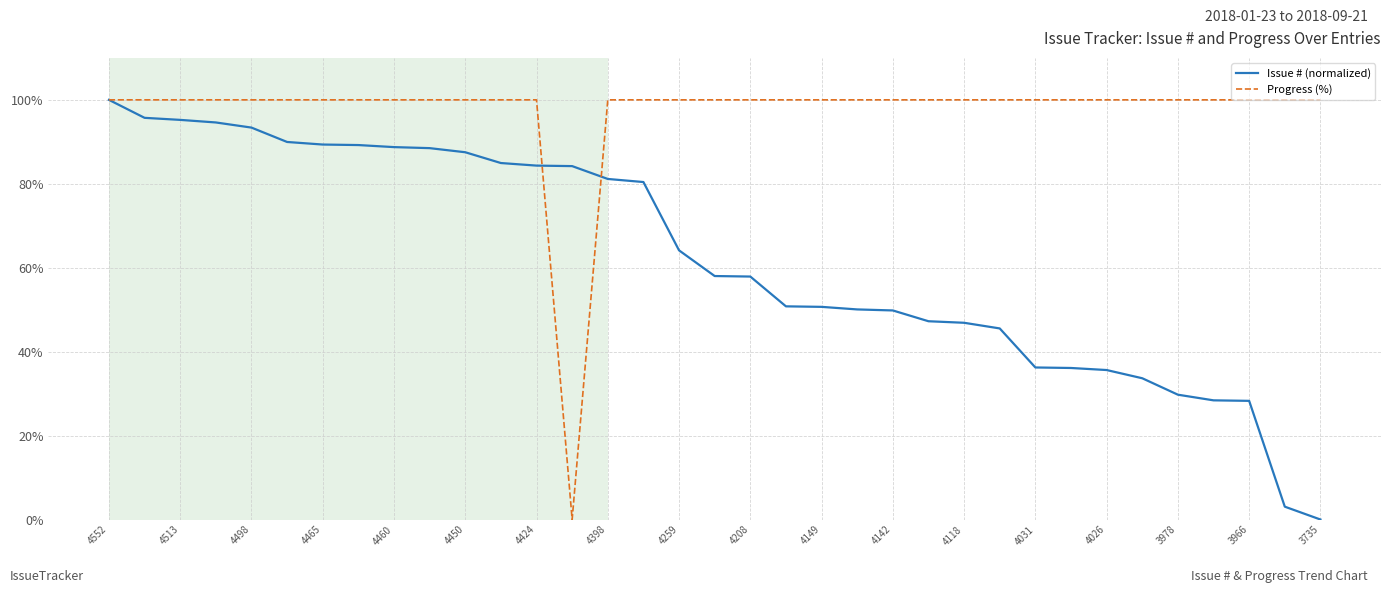

What is the maximum value shown in the chart?

100.0